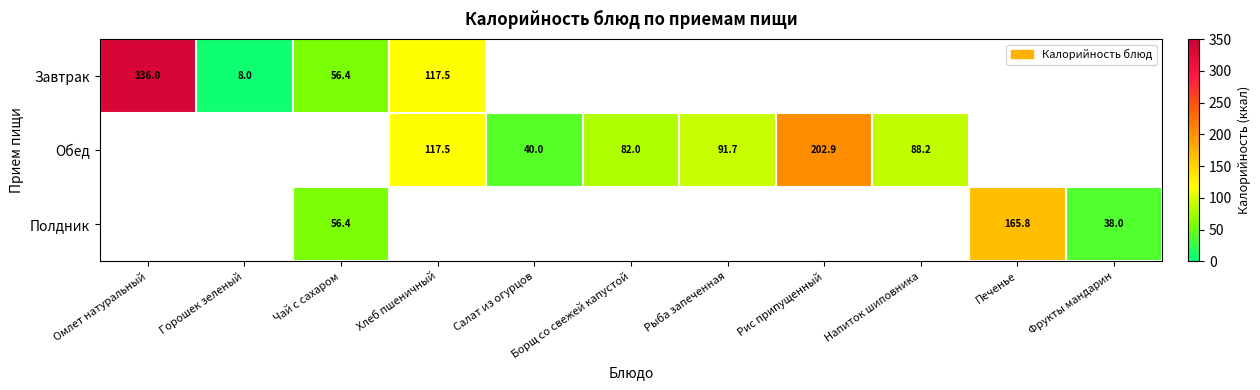

True or false: Обед has a value of 82.0 at Борщ со свежей капустой.

True